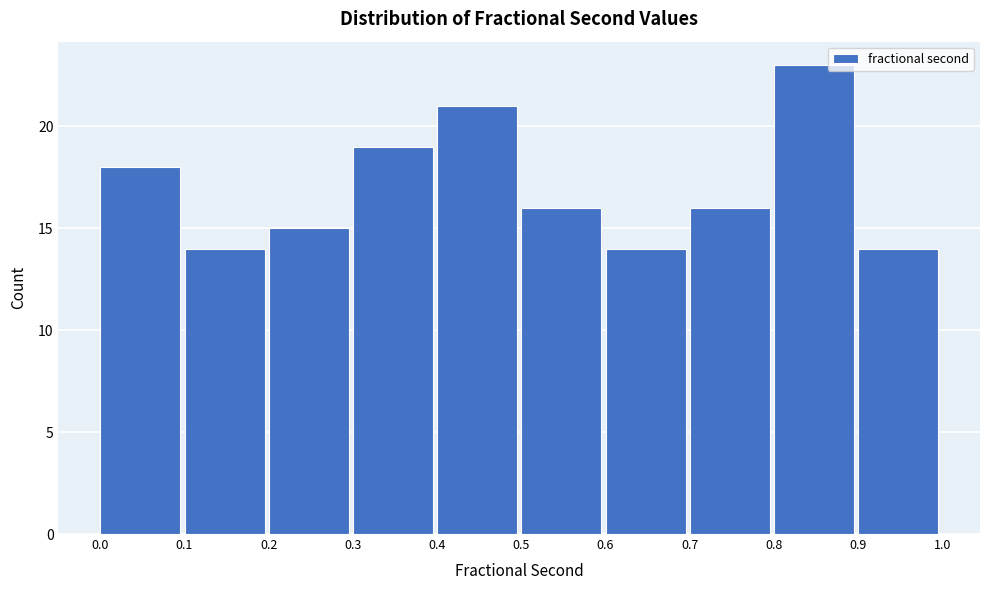

Reading left to right, transcribe this chart: for each bar, give the range it covers on the x-axis and its height. The values are not printed on the chart, so give them approximately, as read against the axis.

0.0 to 0.1: 18
0.1 to 0.2: 14
0.2 to 0.3: 15
0.3 to 0.4: 19
0.4 to 0.5: 21
0.5 to 0.6: 16
0.6 to 0.7: 14
0.7 to 0.8: 16
0.8 to 0.9: 23
0.9 to 1.0: 14